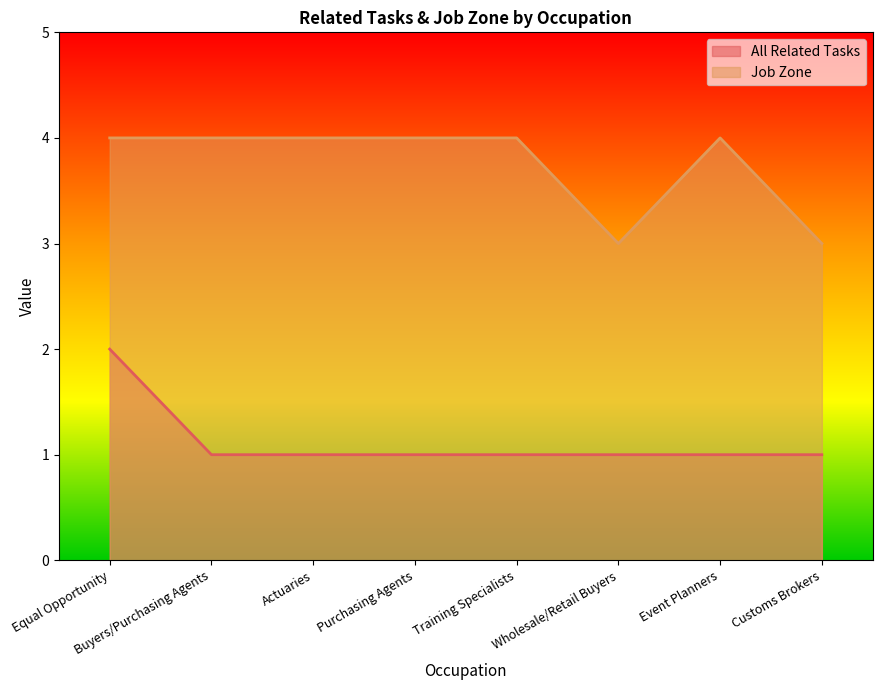

Which has a higher value, Equal Opportunity or Training Specialists?

Equal Opportunity